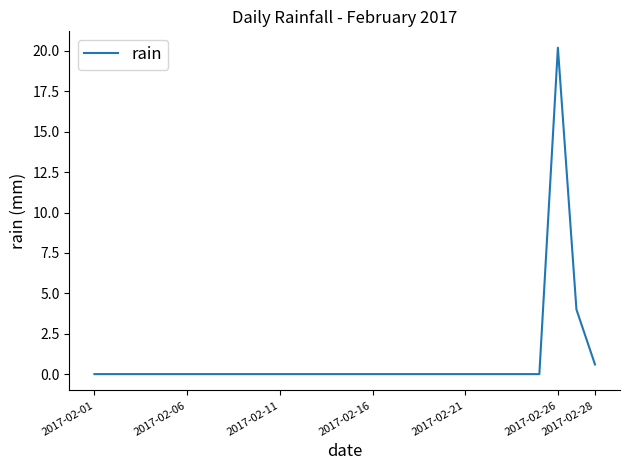

What is the difference between the maximum and minimum values?

20.2